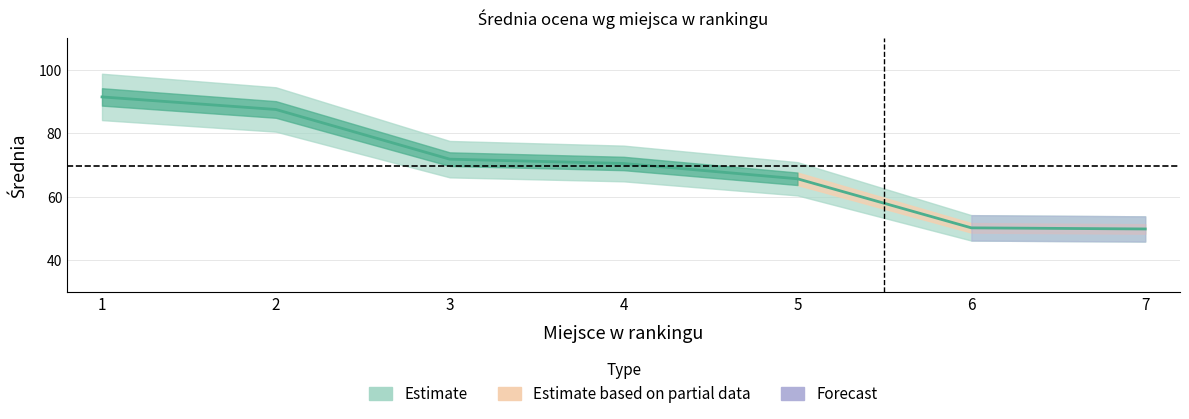

What is the value of the 1st point from the left?

91.5